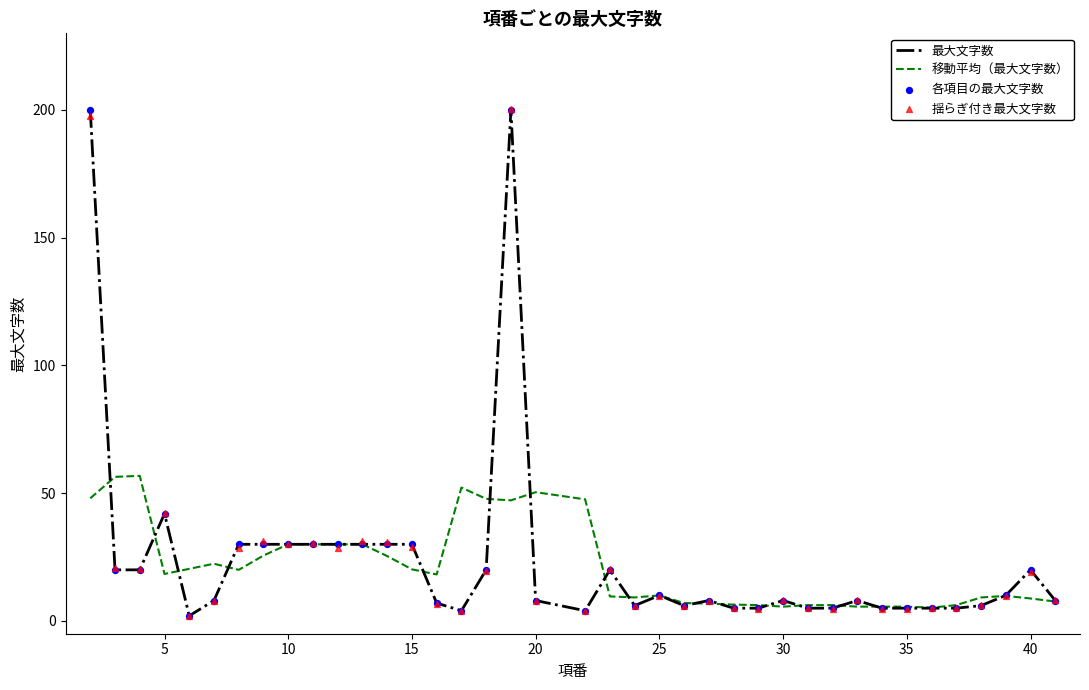

Where is 最大文字数 nearest to the value 101?

5